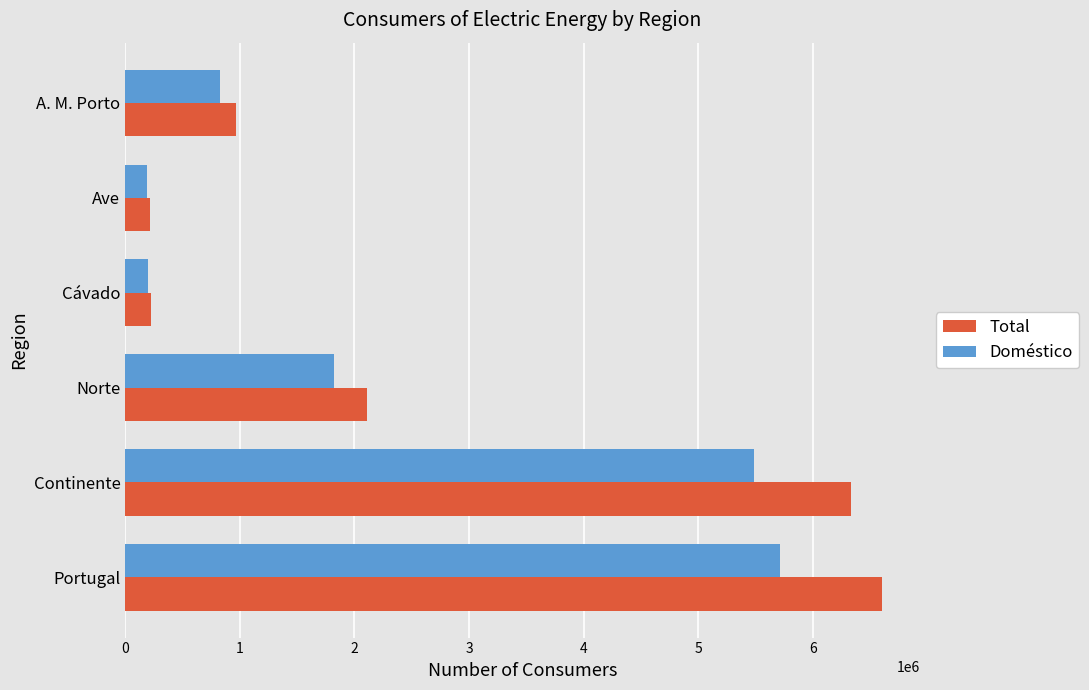

True or false: Total has a value of 218904 at Ave.

True